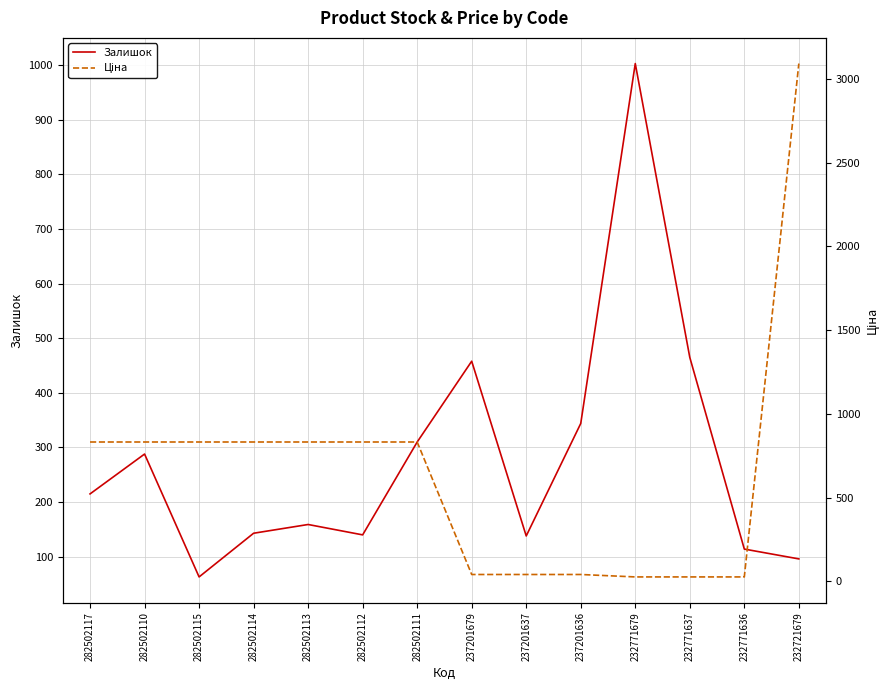

What is the value of the Залишок point at the 13th from the left?

114.0